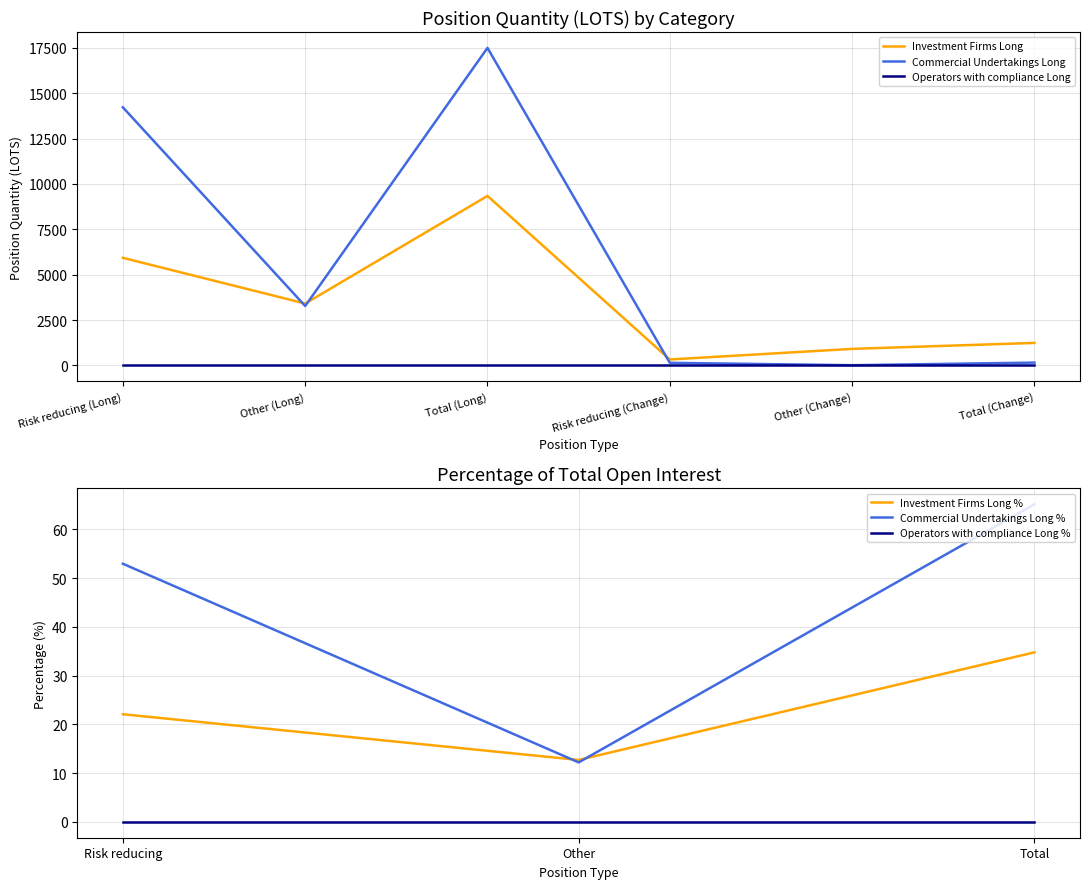

At which category does Commercial Undertakings Long reach its first local valley?

Other (Long)